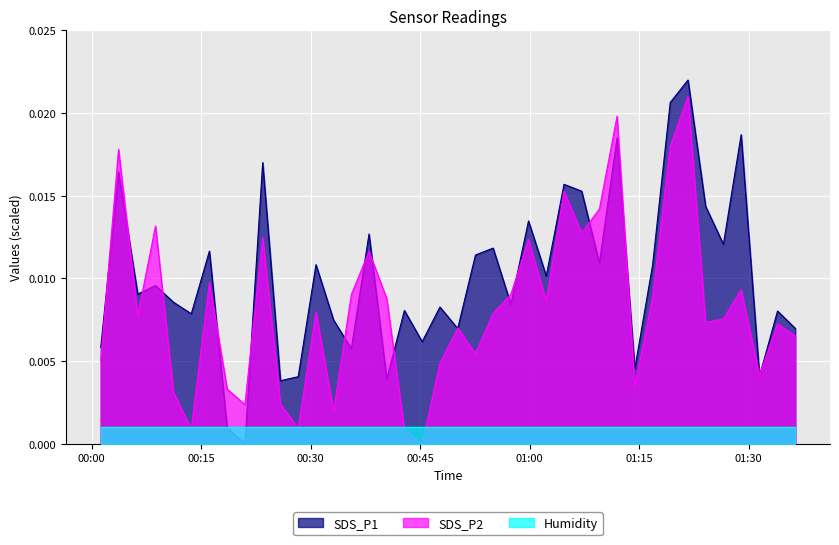

What position from the right is 2022/11/29 00:57:25?

17